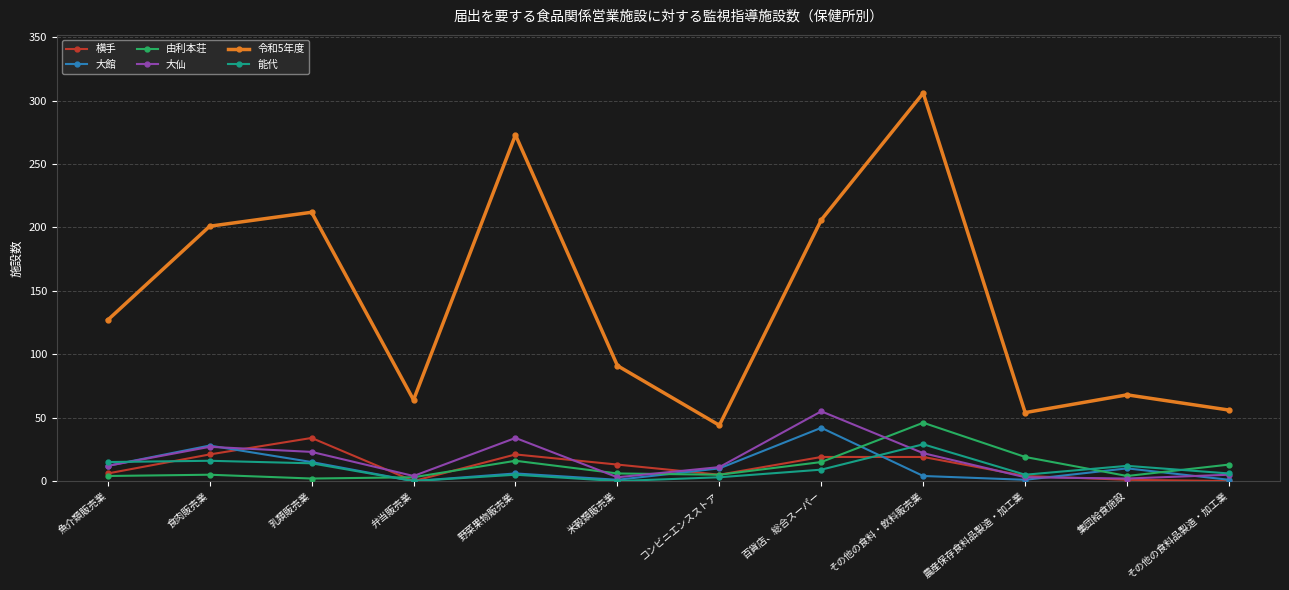

Where do 由利本荘 and 大館 first cross each other?

乳類販売業 and 弁当販売業